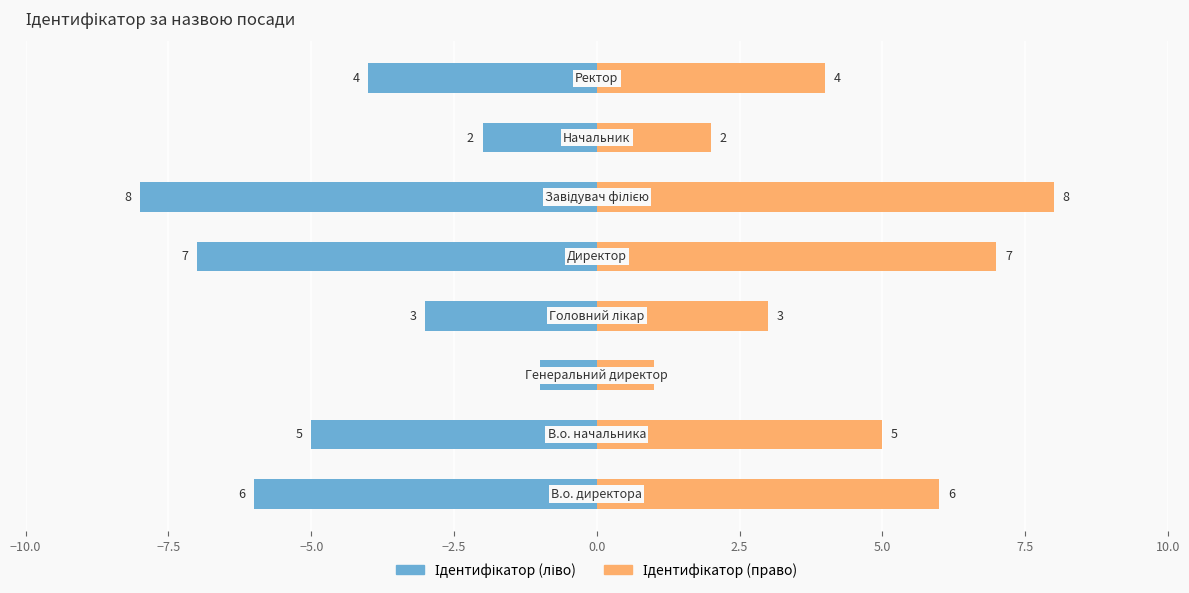

Rank the series at 2.5 from highest to lowest value.

Ідентифікатор (право), Ідентифікатор (ліво)